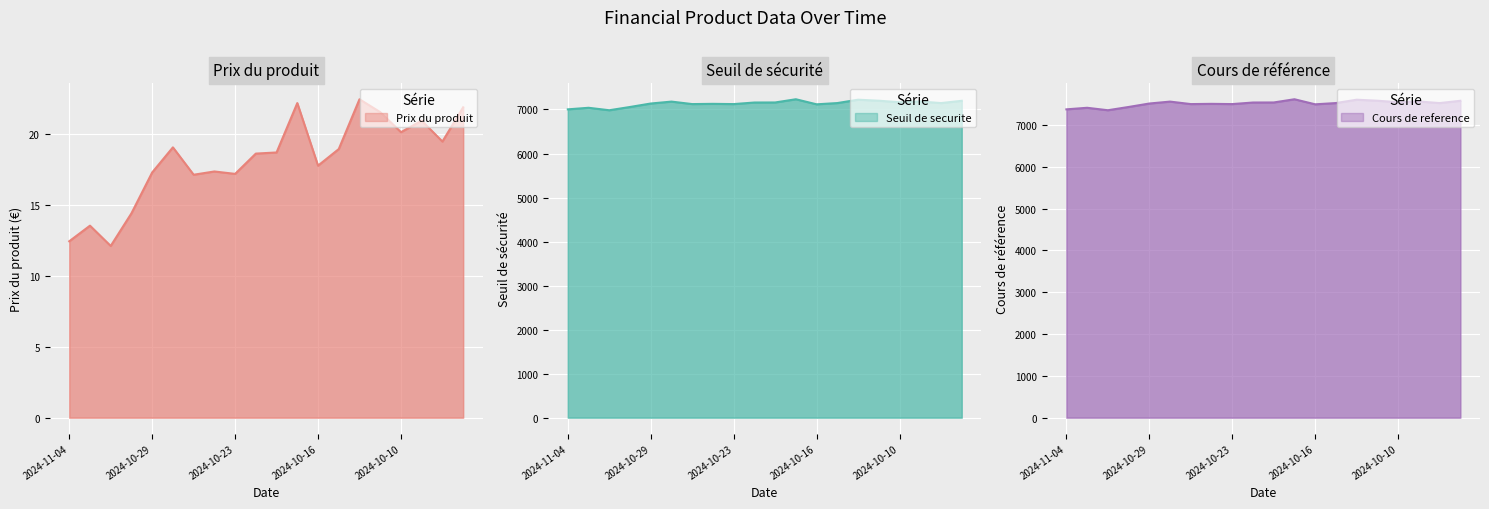

Is it true that Prix du produit equals 6.9 at 2024-10-30?

False